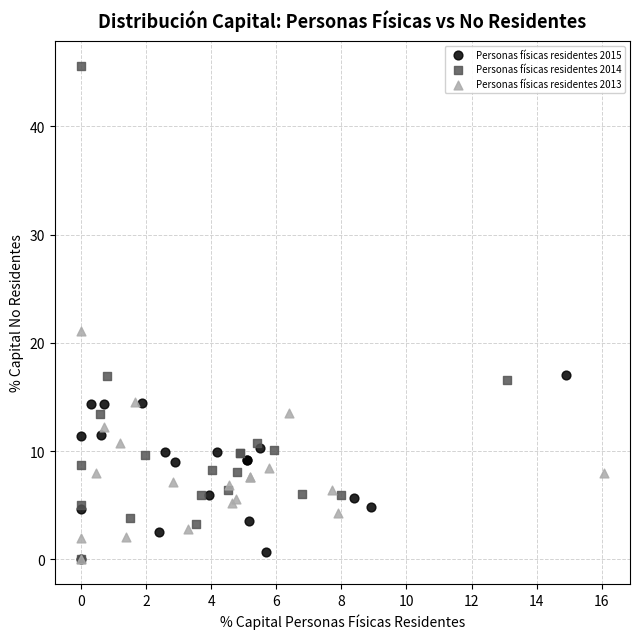

Which series has the widest spread of Y values?

Personas físicas residentes 2014